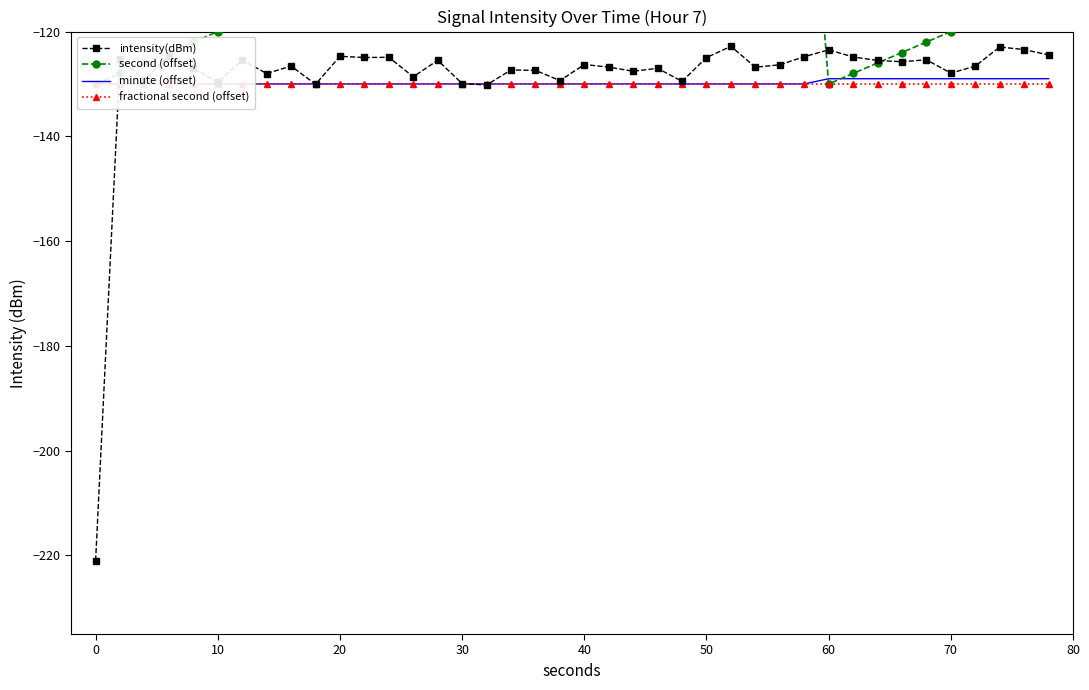

Which series has the widest spread of values?

intensity(dBm)